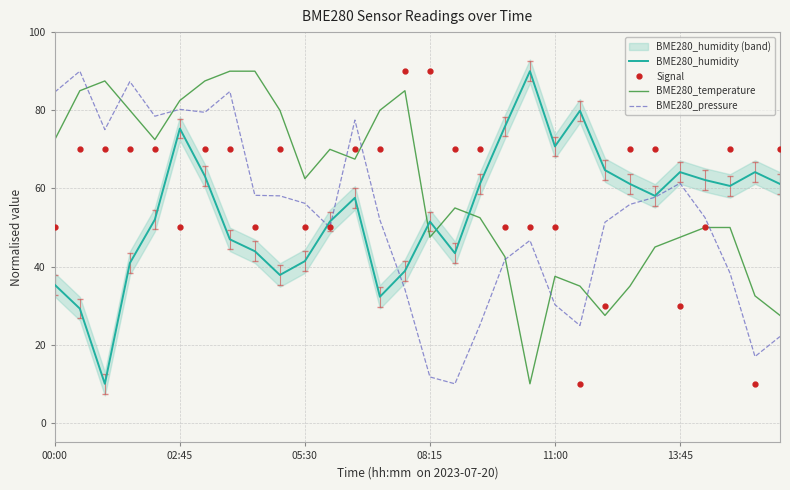

What position from the left is 26?

27